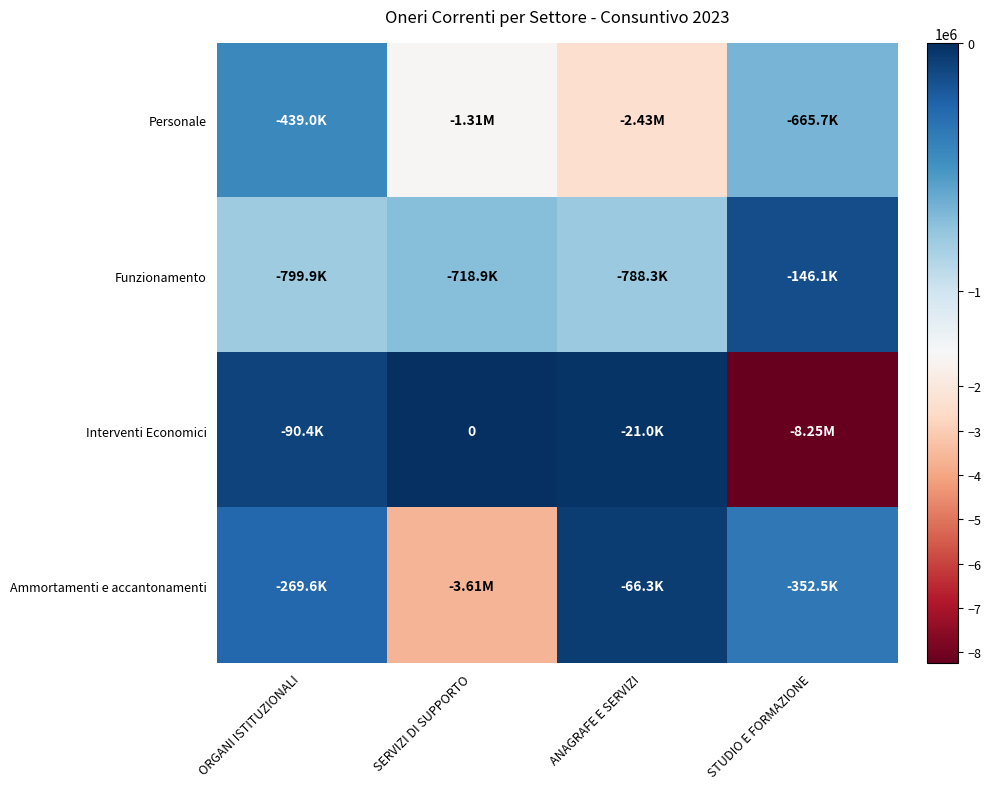

What is the difference between the maximum and minimum values in the Ammortamenti e accantonamenti series?

3546614.4